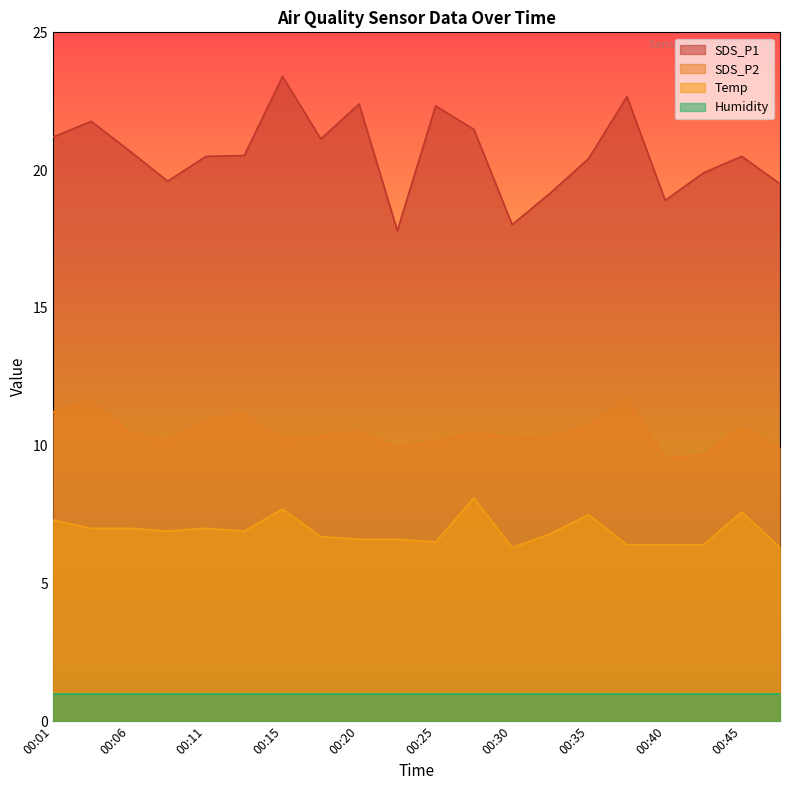

What is the value of the SDS_P1 point at the 8th from the left?

21.1